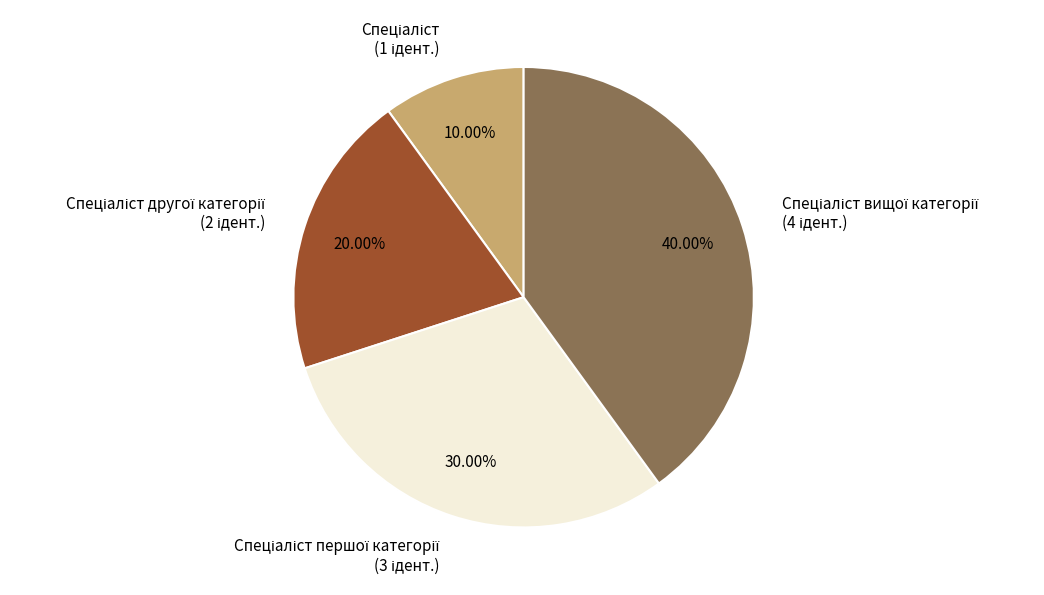

Count the number of slices in the pie.

4